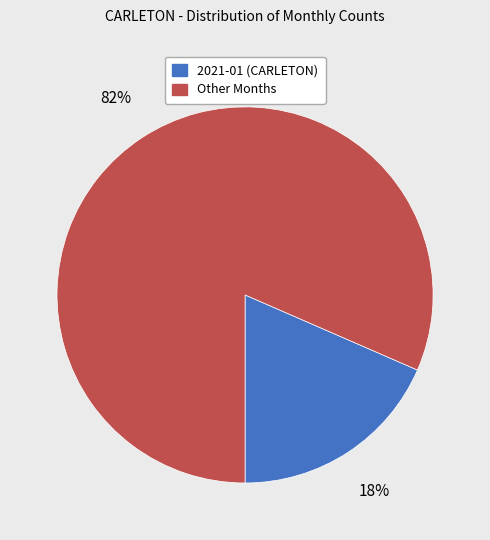

How many segments does this pie chart have?

2